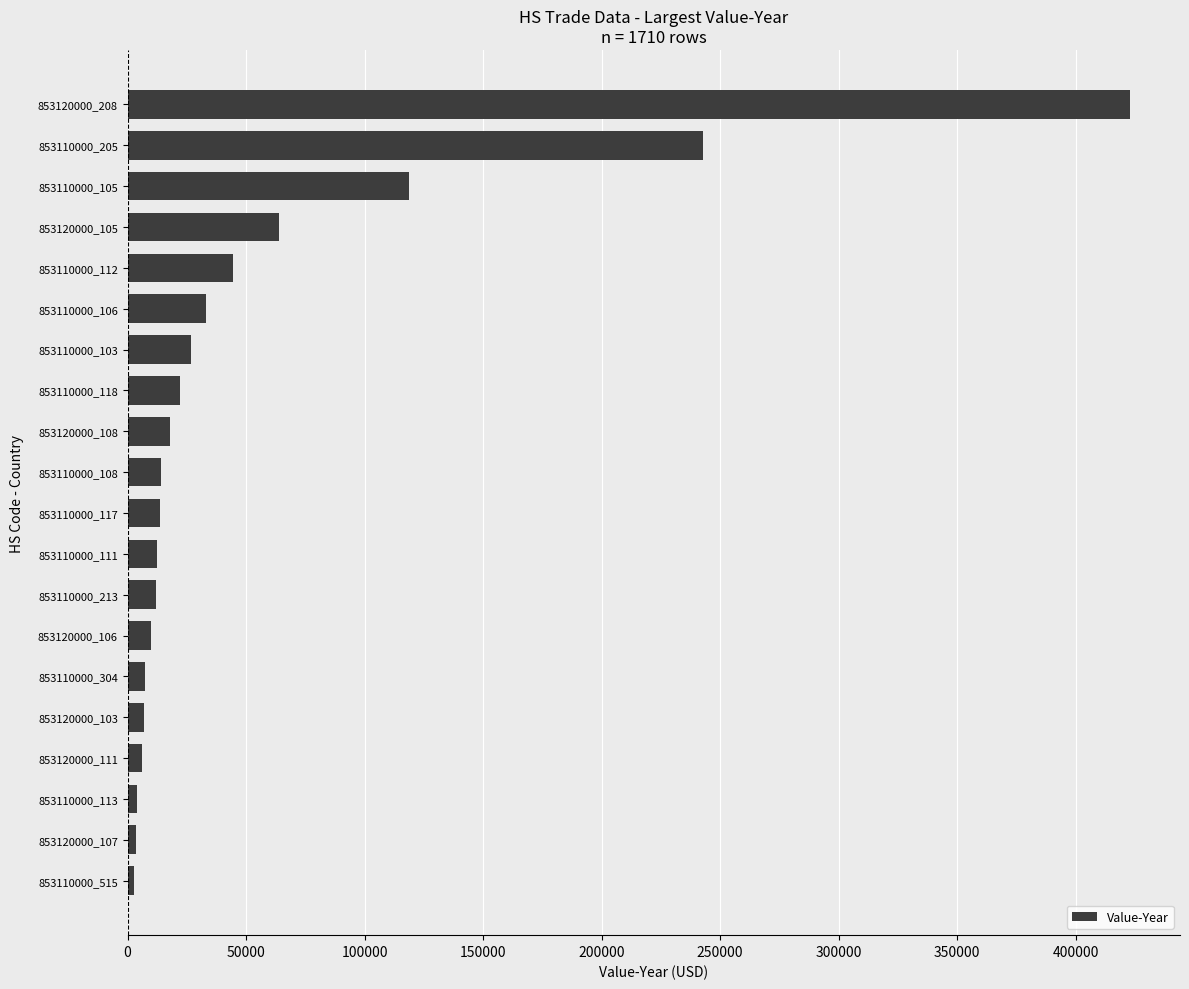

What is the difference between the maximum and minimum values?

420188